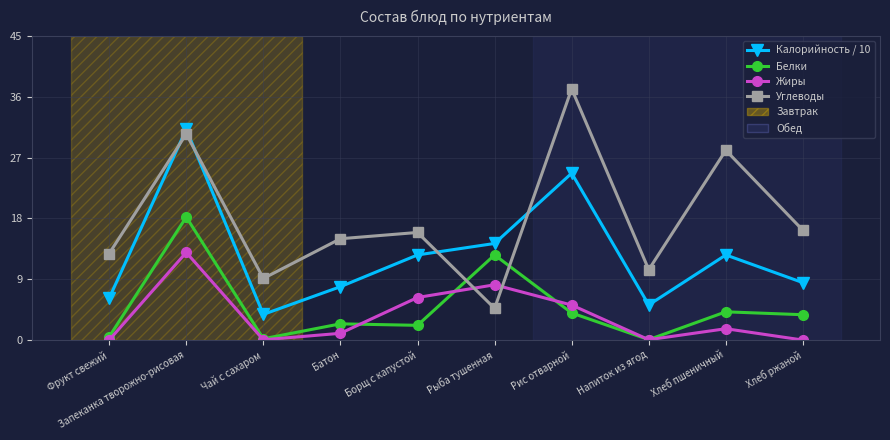

Which category has the lowest value in the Калорийность / 10 series?

Чай с сахаром